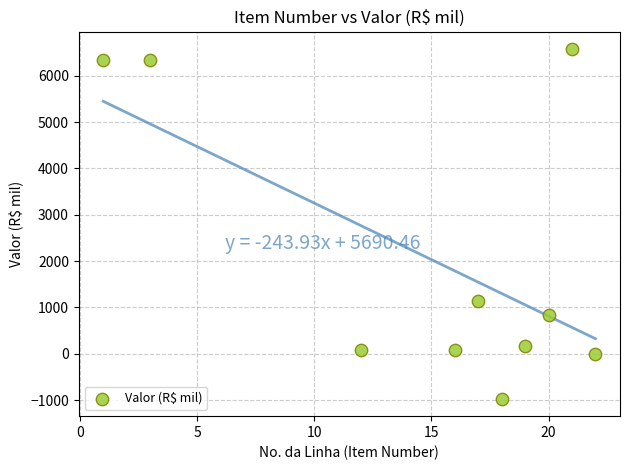

What Y value in the scatter plot is closest to 2802?

1127.2